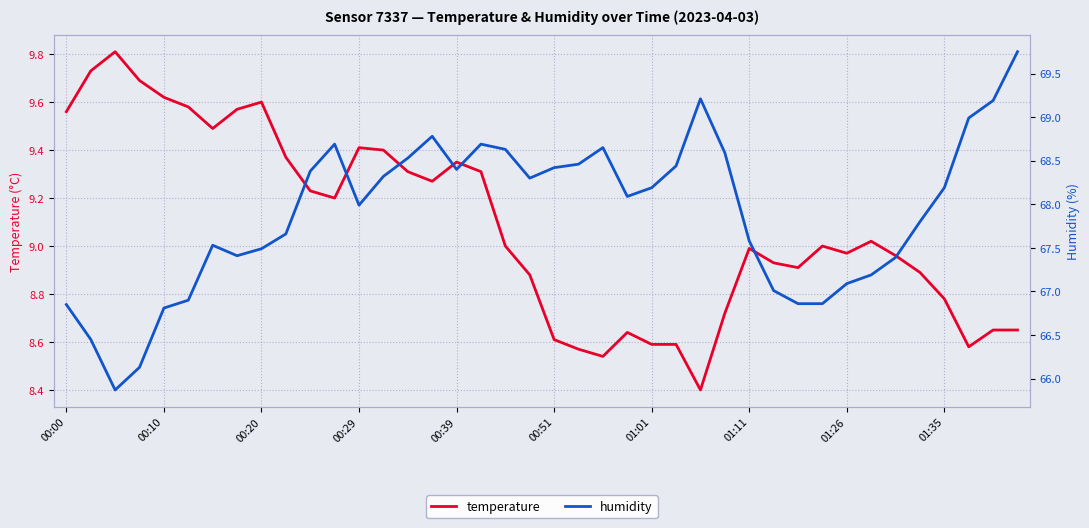

What is the minimum value for temperature?

8.4